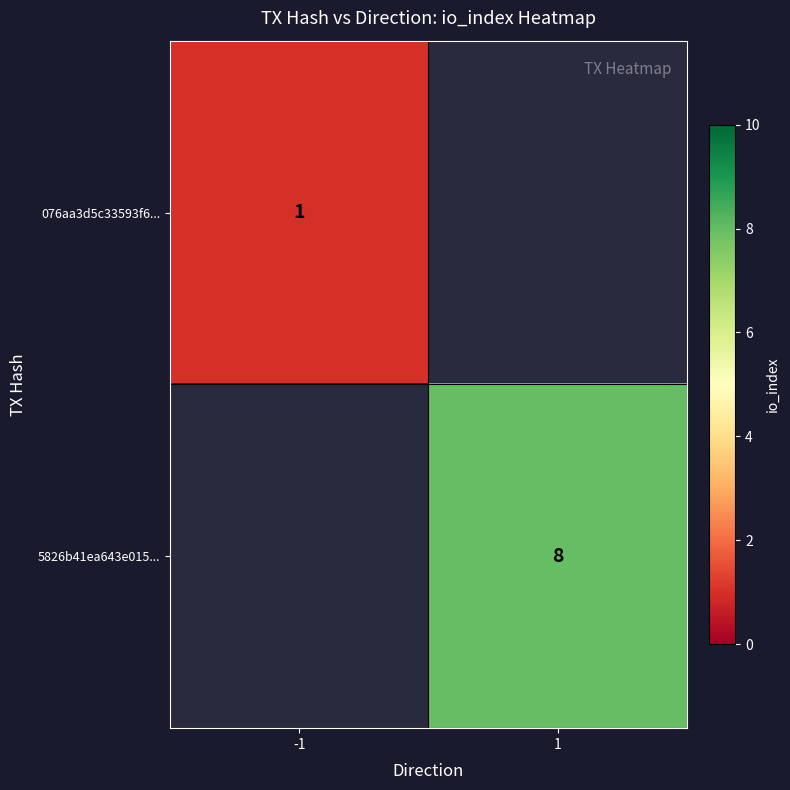

The 5826b41ea643e015... series shows 8 at 1. True or false?

True